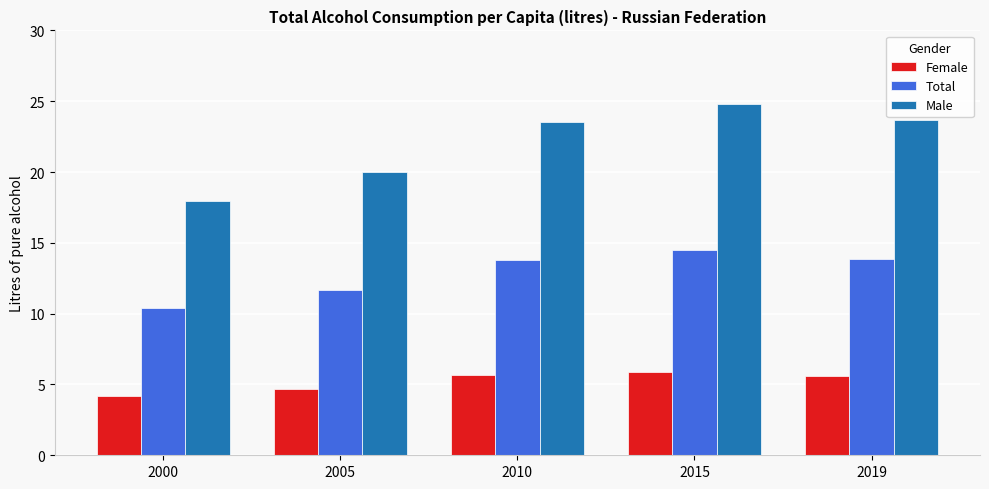

At which label is Female closest to 5?

2005